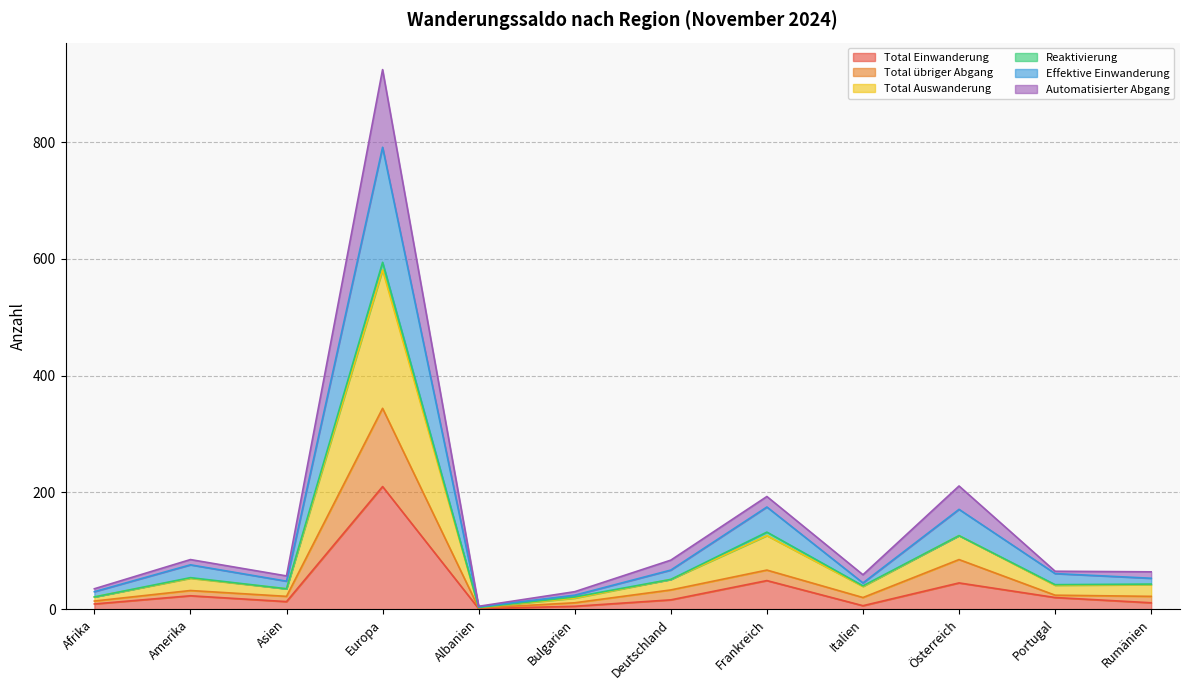

What is the smallest value displayed?

1